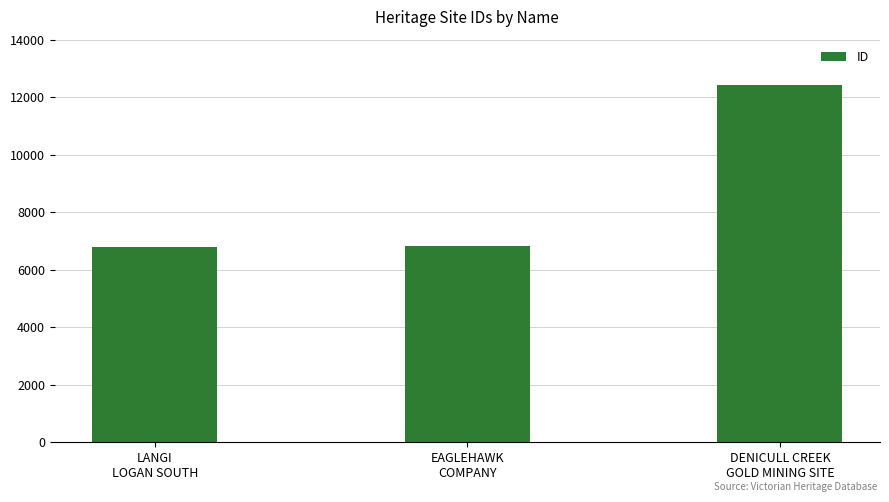

At which label is the value closest to 9605?

EAGLEHAWK
COMPANY